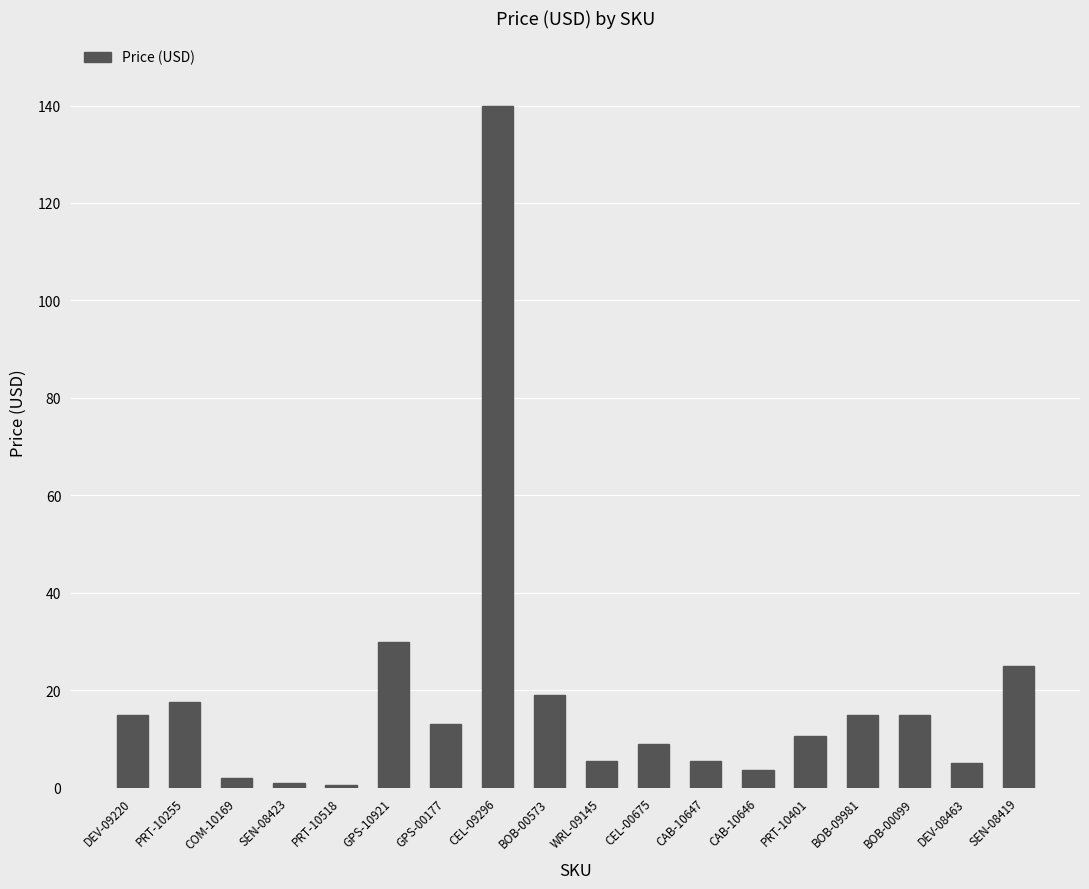

Count the number of values greater than 12.

9